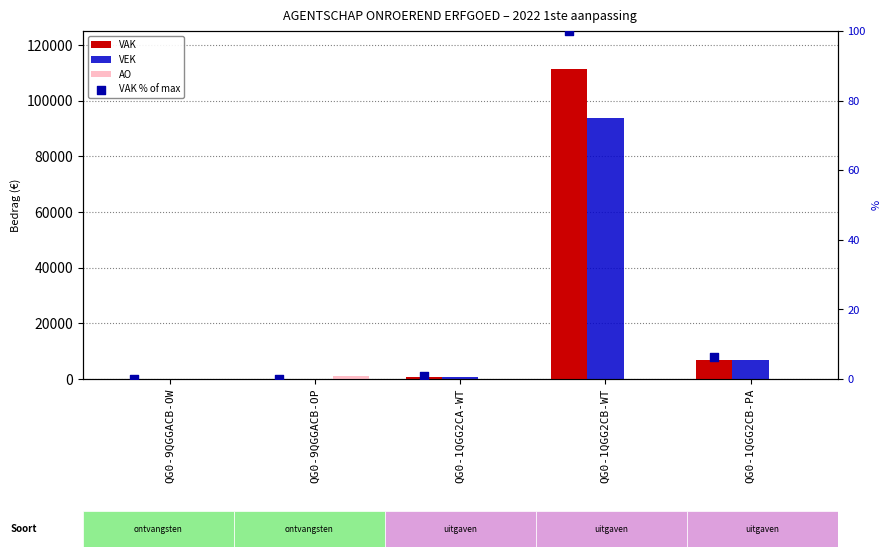

Is the value of VAK at QG0-9QGGACB-OP greater than the value of VEK at QG0-9QGGACB-OW?

No